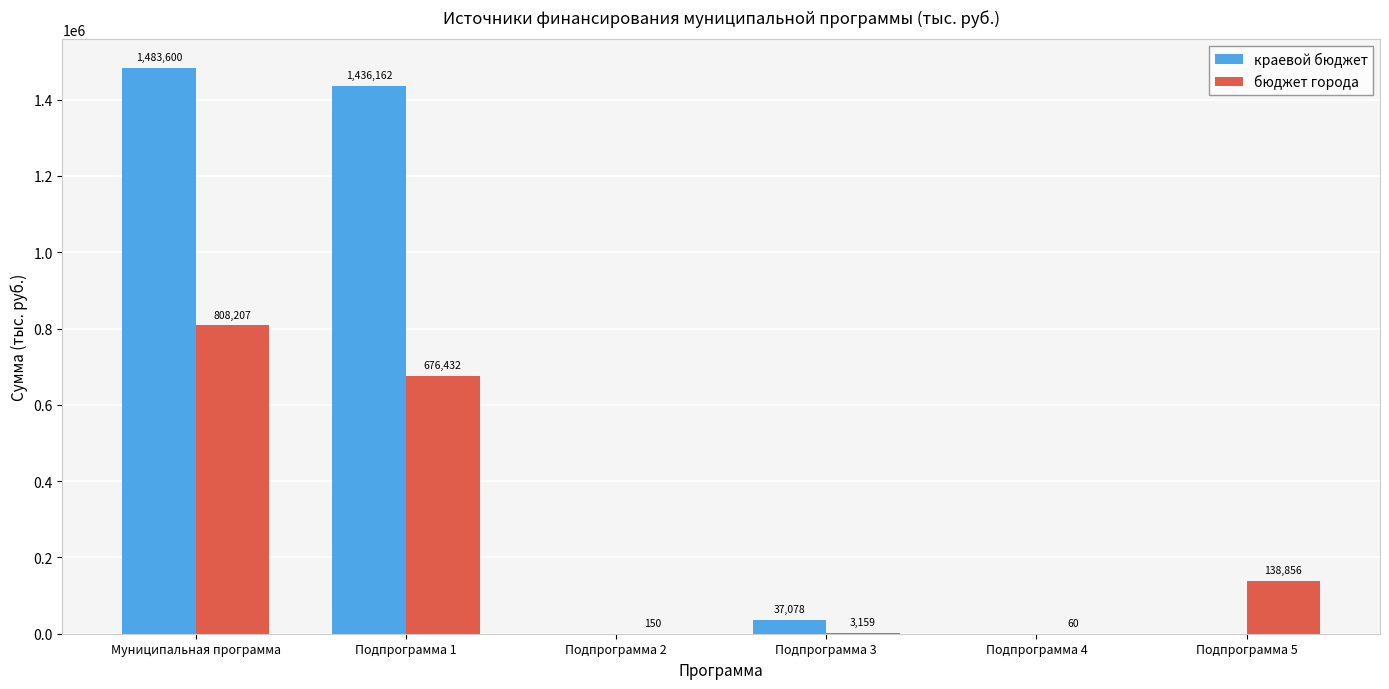

Which series has the largest total across all categories?

краевой бюджет